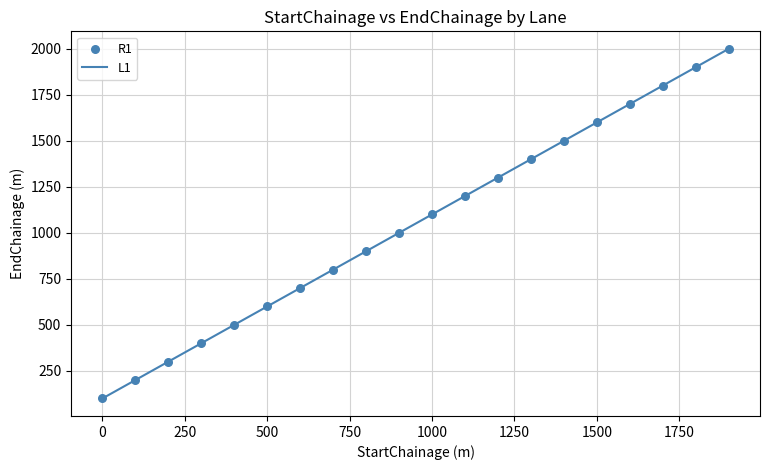

What is the difference between the maximum and minimum values?

1900